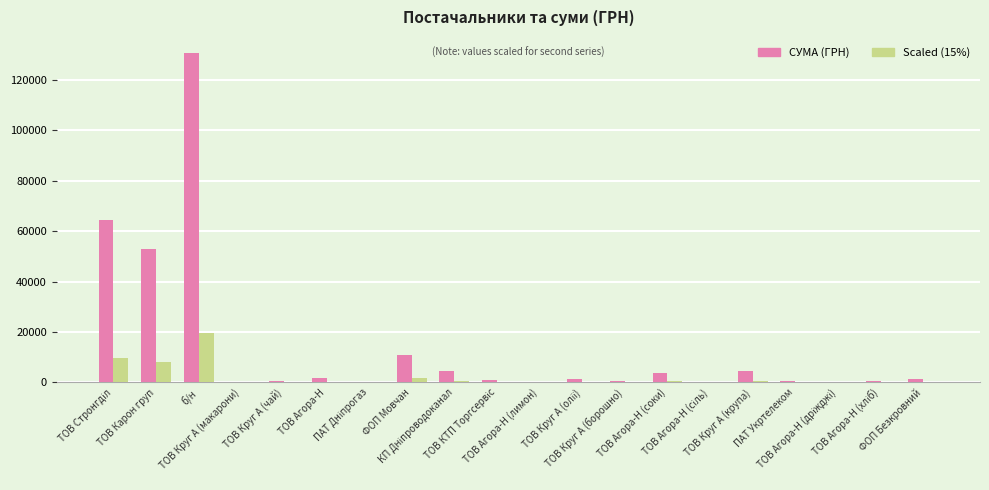

What is the highest value of the СУМА (ГРН) series?

130379.7